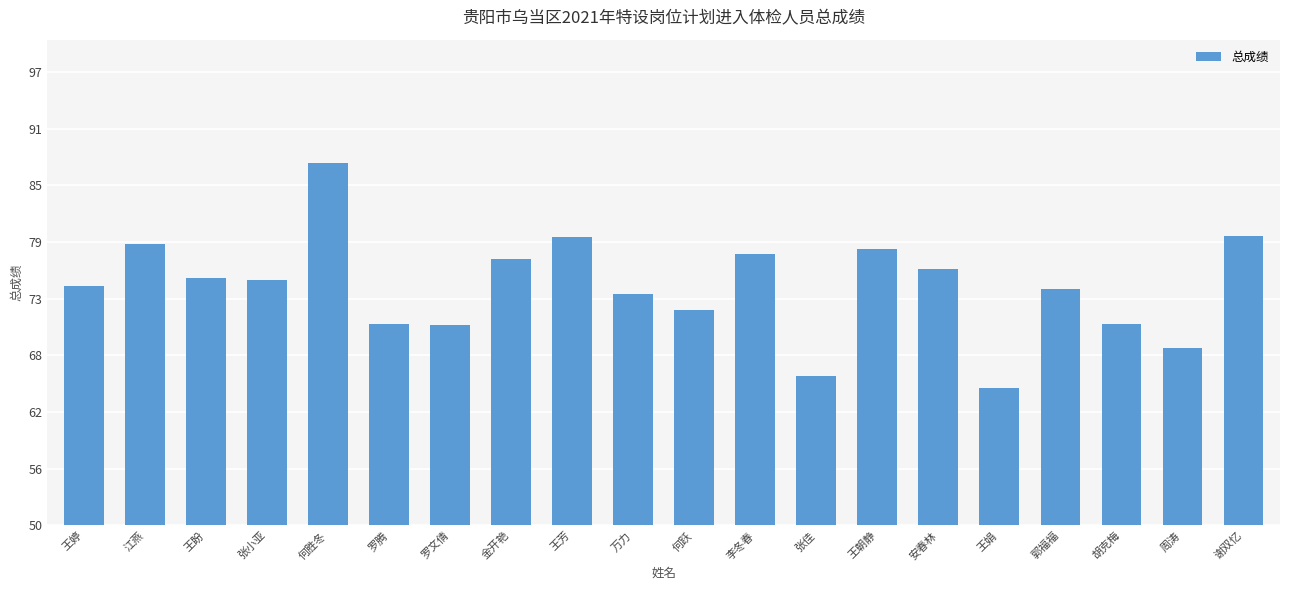

Read the value at 周涛.

68.3